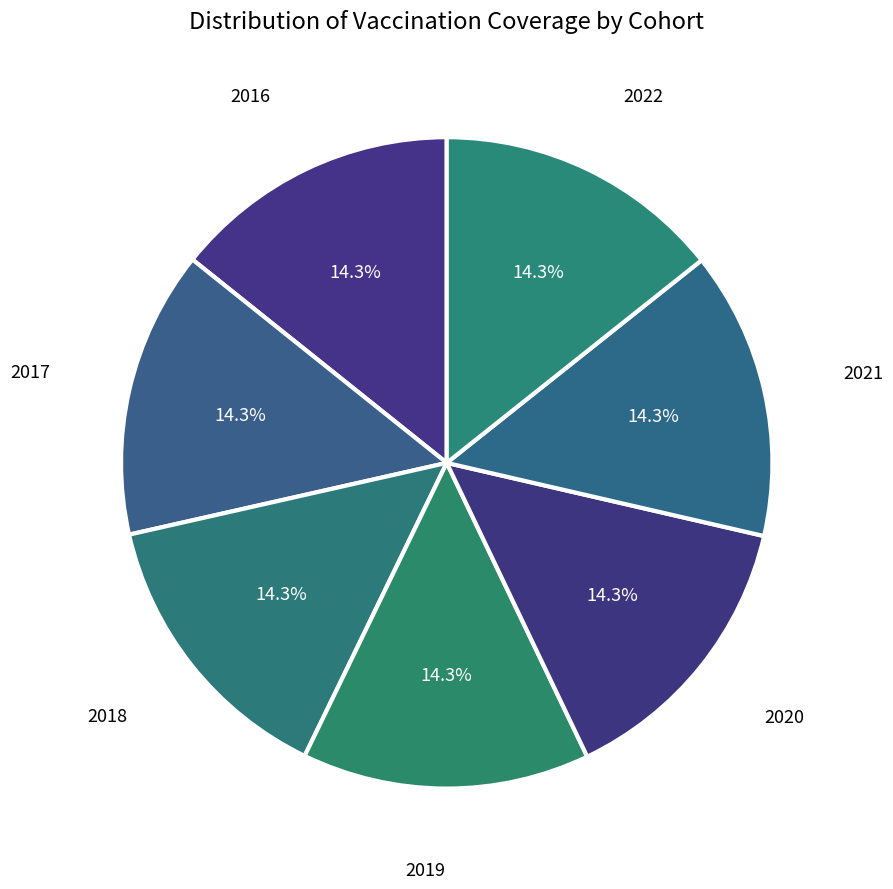

To the nearest percent, what is the combined percentage of 2018 and 2020?

29%